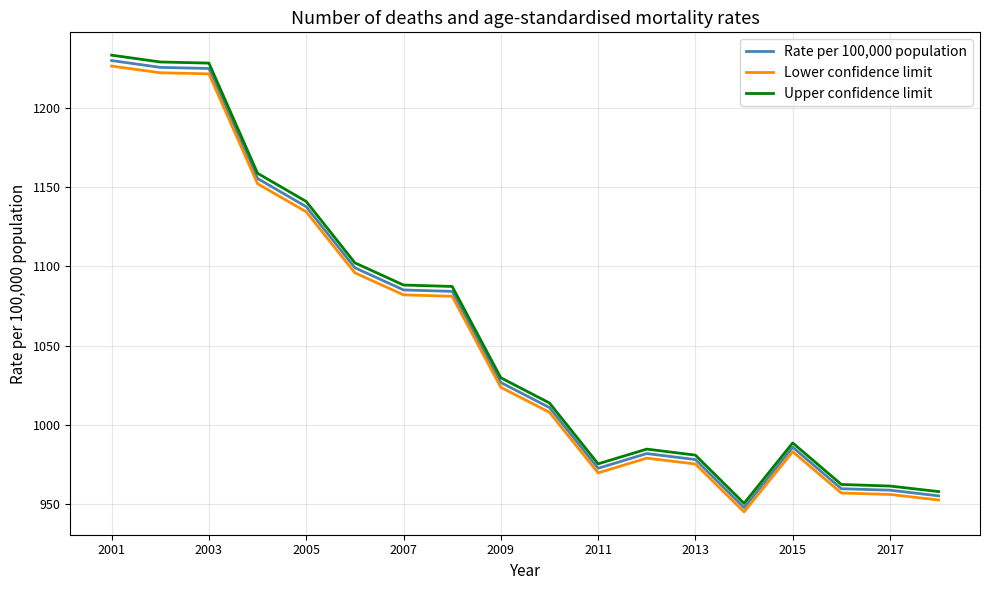

What is the minimum value shown in the chart?

945.1